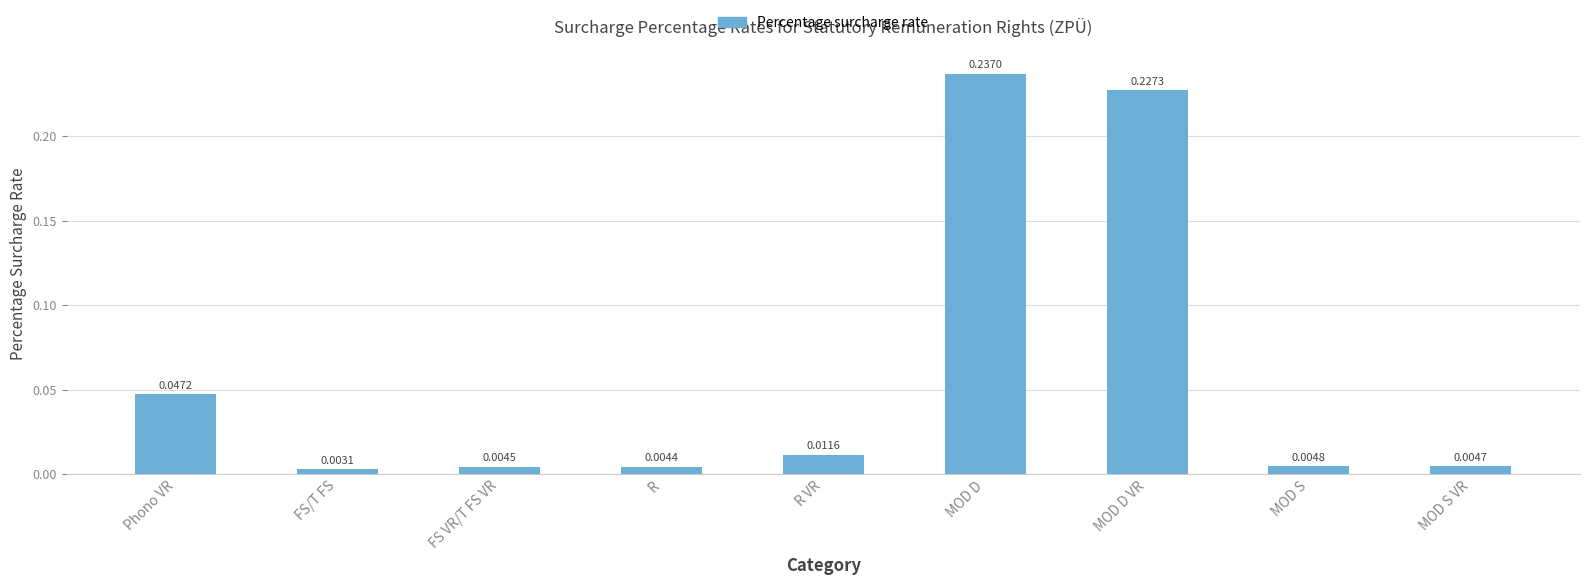

True or false: the data shows 0.1 at MOD D.

False